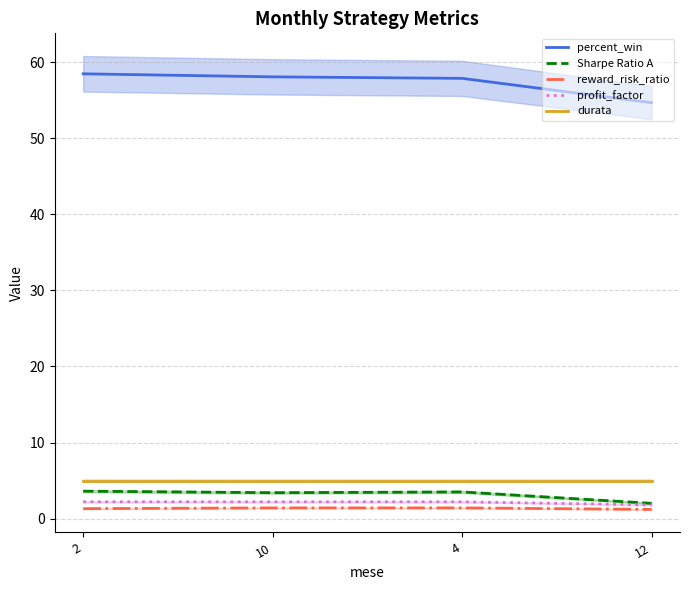

The value of profit_factor at 2 is 1.0. True or false?

False